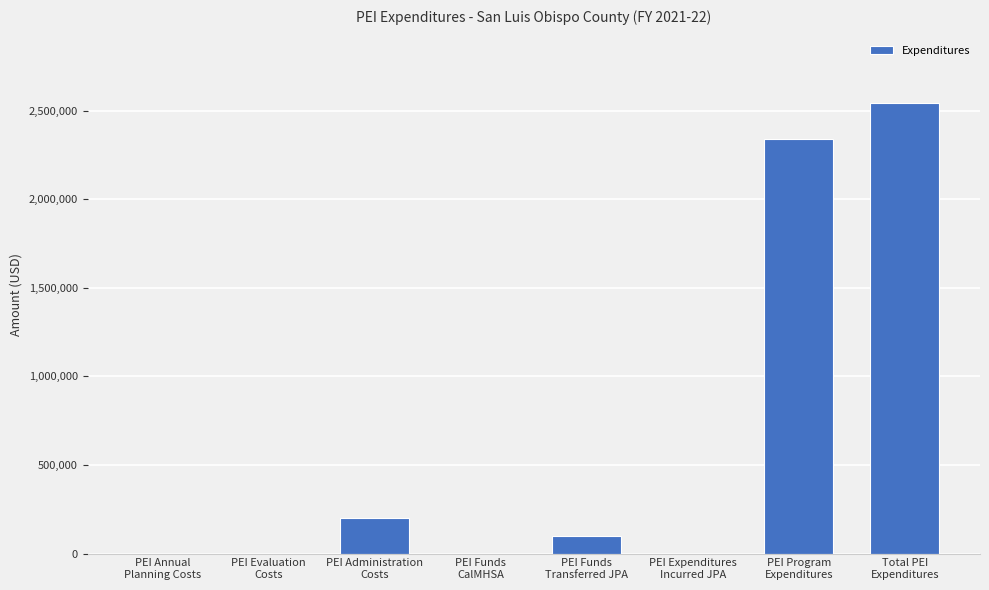

Reading left to right, extract all data points from this chart.

0.0	0.0	199488.6	0.0	98407.2	0.0	2343165.4	2542654.0